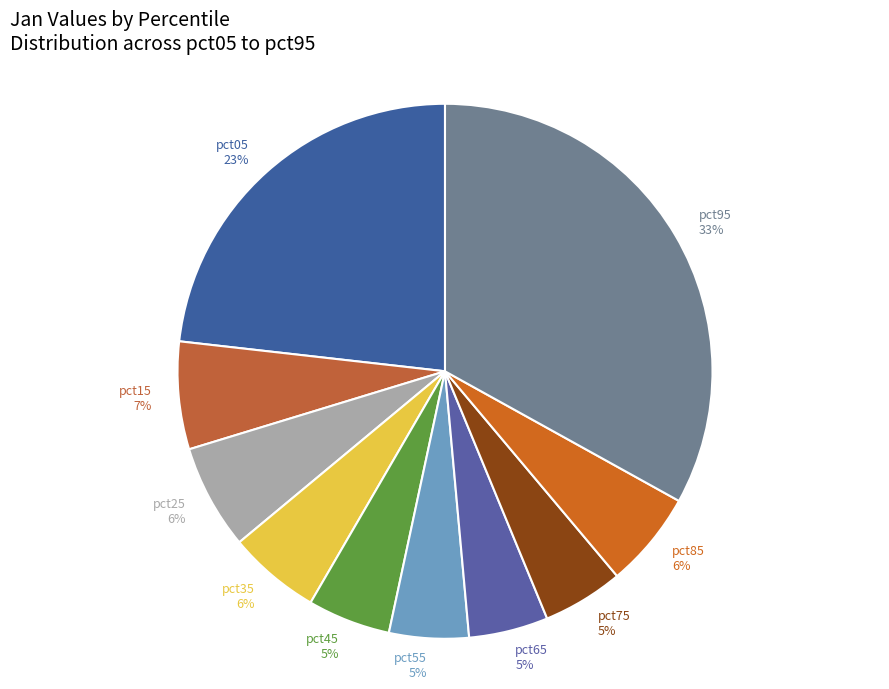

Do pct35 and pct25 together represent more than half of the pie?

No